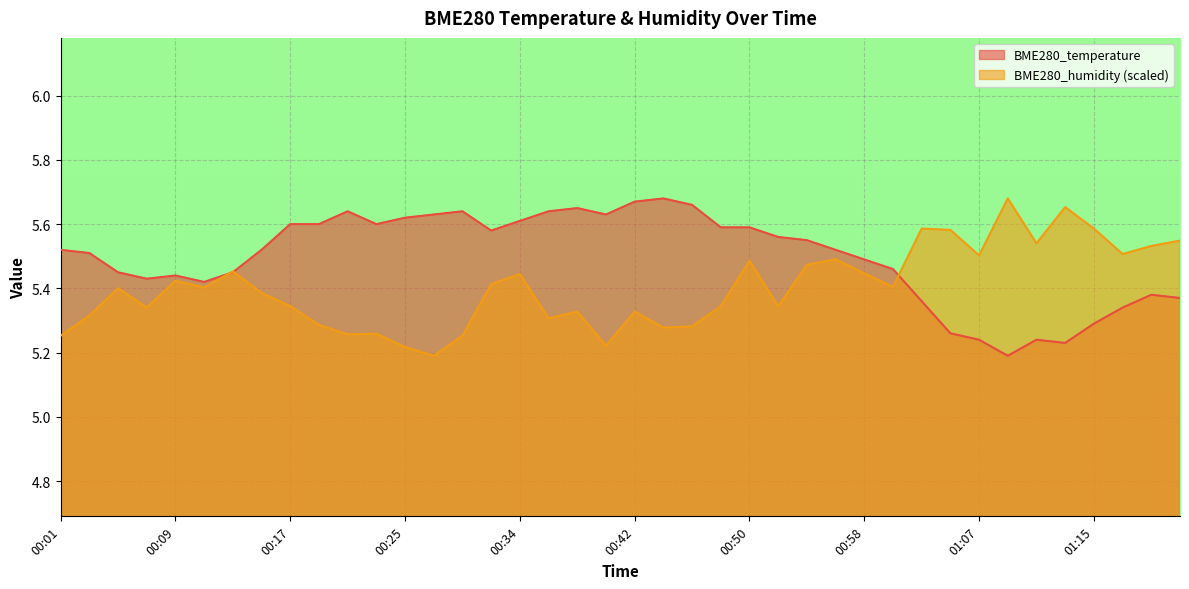

What is the minimum value shown in the chart?

5.2